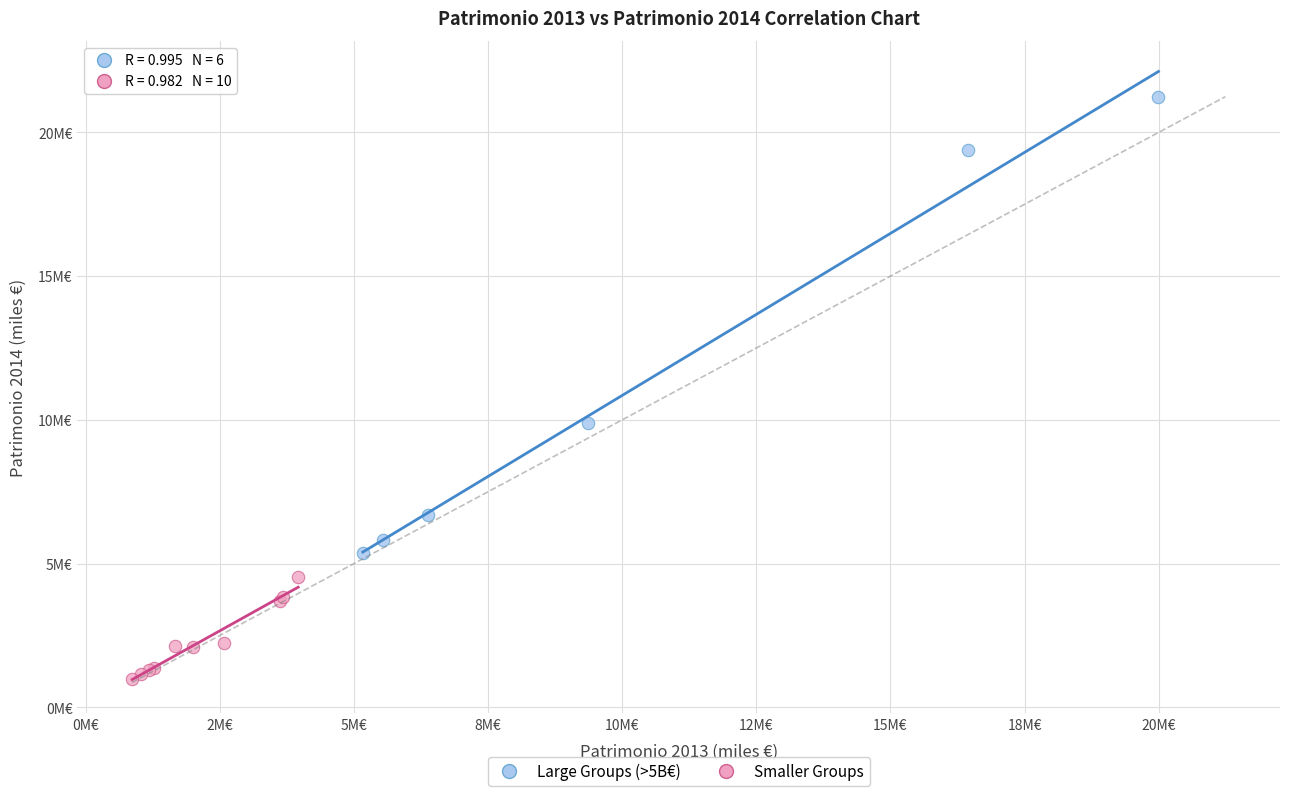

Which series contains the highest Y value?

Large Groups (>5B€)